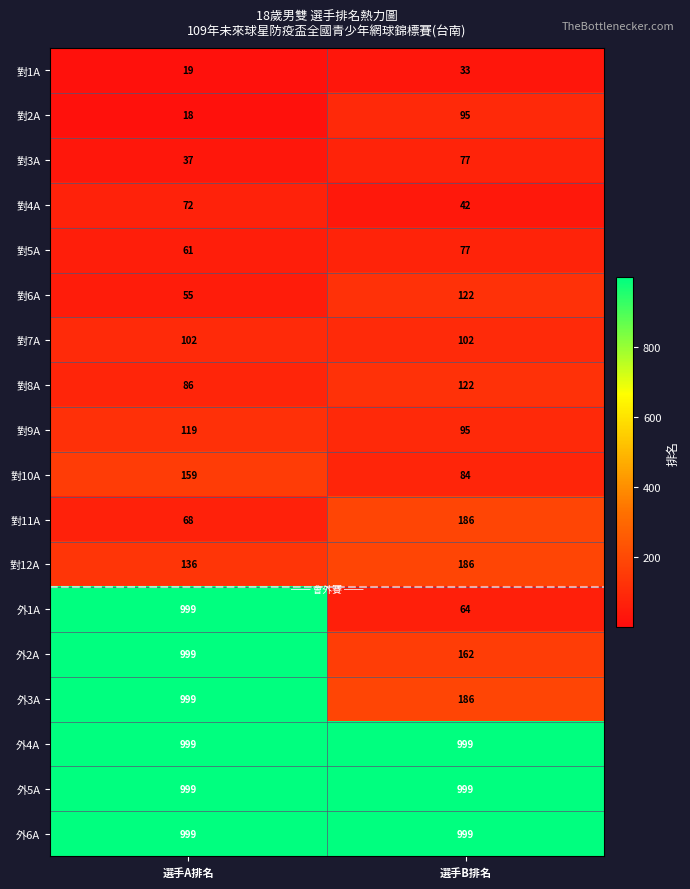

What value does the 外1A series have at 選手A排名?

999